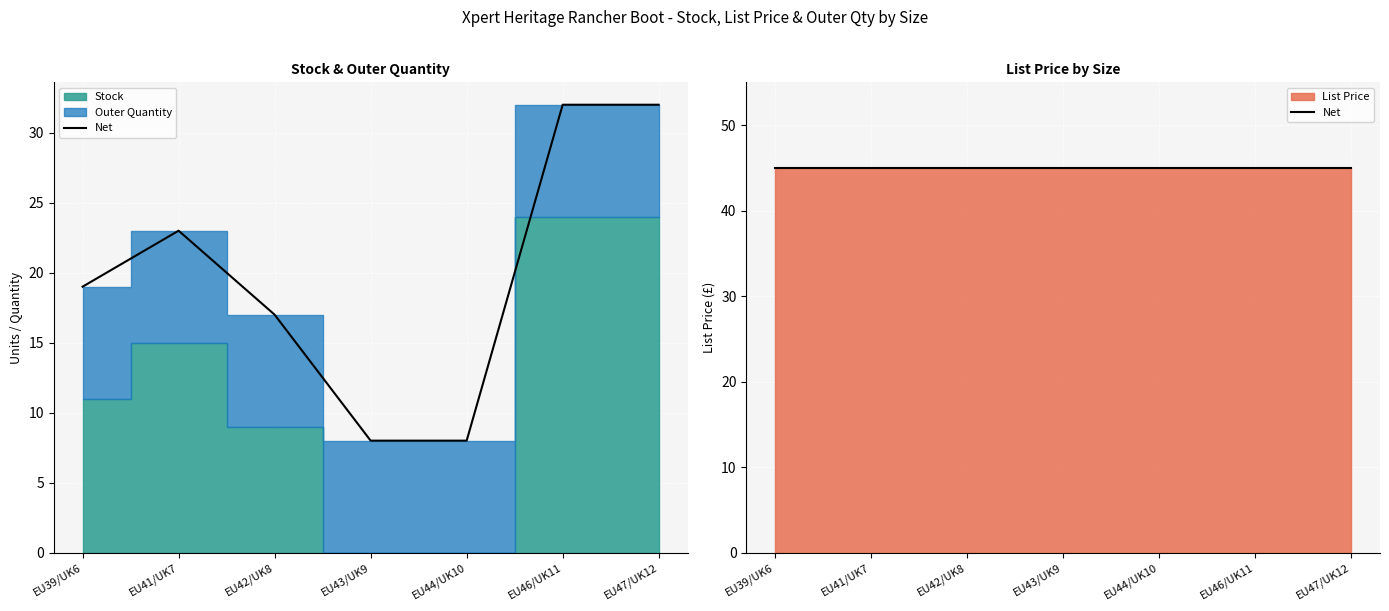

At how many categories does at least one series exceed 2?

7